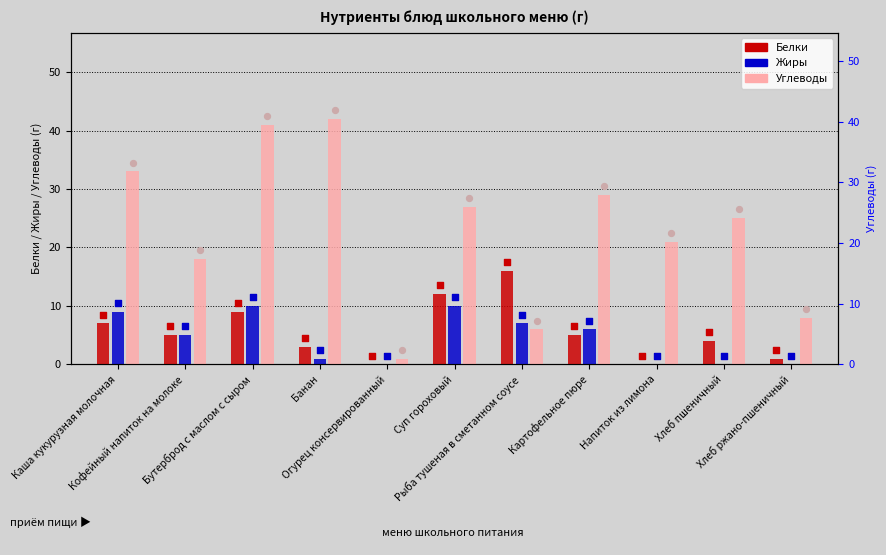

Which series has the widest spread of Y values?

Углеводы